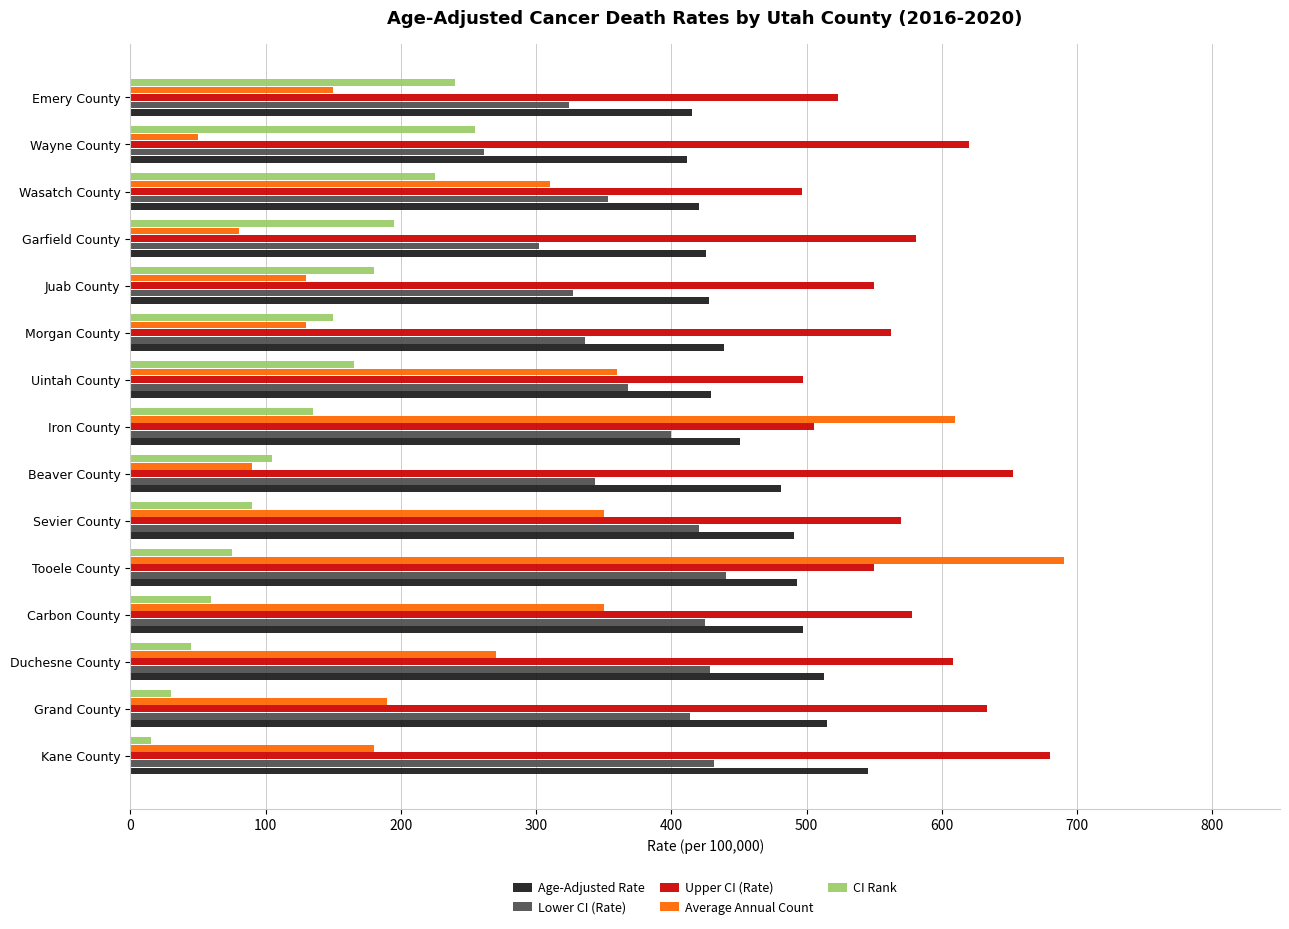

Which category has the lowest value across all series?

Kane County